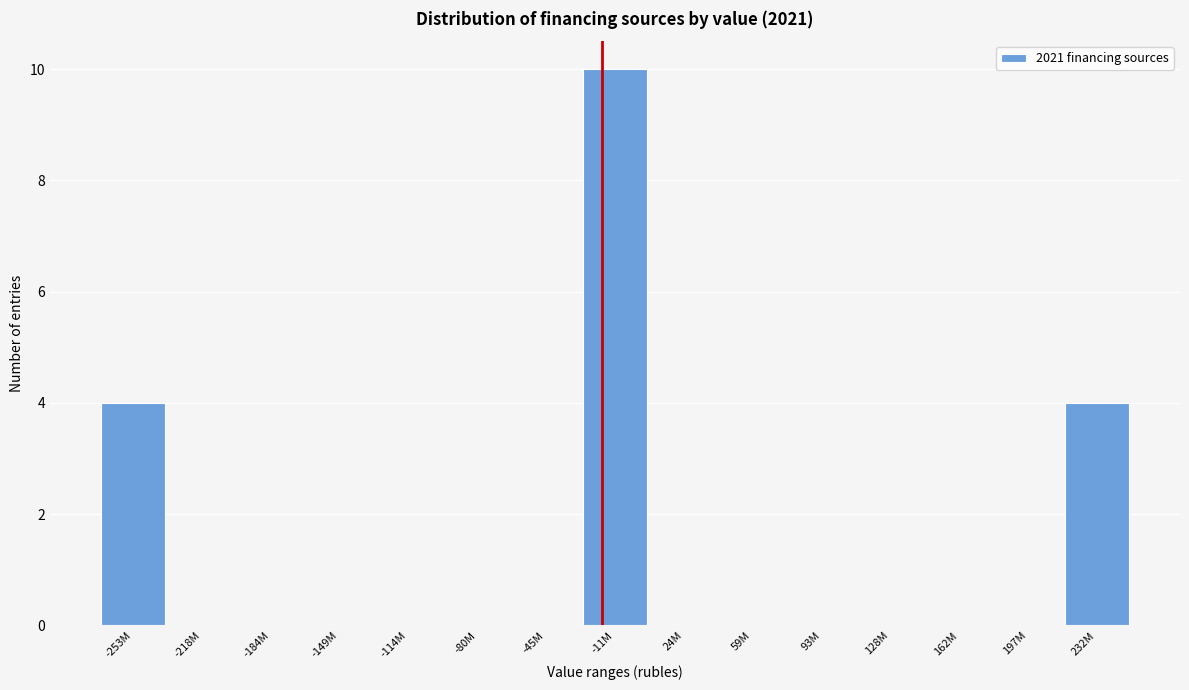

Reading left to right, what are all the values shown in this chart?

-253M=4	-218M=0	-184M=0	-149M=0	-114M=0	-80M=0	-45M=0	-11M=10	24M=0	59M=0	93M=0	128M=0	162M=0	197M=0	232M=4